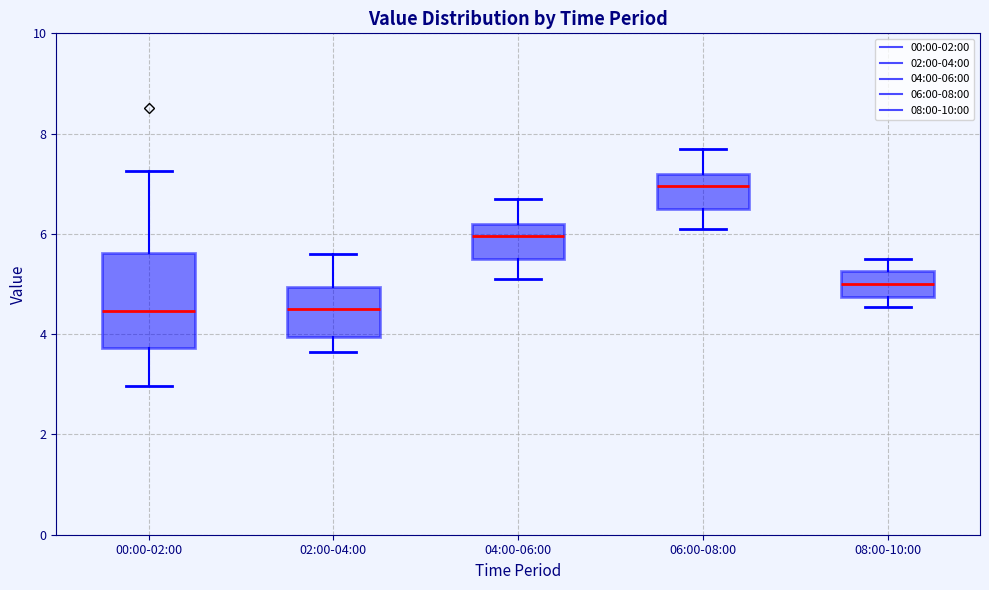

Reading left to right, transcribe this box plot: for each box, give where its median line is, the range the box spans, and where its two whiskers end, as read against the y-axis. The values are not printed on the chart, so give them approximately, as read against the axis.

00:00-02:00: median 4.4, box 3.8 to 5.6, whiskers 3.0 to 7.2
02:00-04:00: median 4.6, box 4.0 to 5.0, whiskers 3.6 to 5.6
04:00-06:00: median 6.0, box 5.6 to 6.2, whiskers 5.2 to 6.8
06:00-08:00: median 7.0, box 6.6 to 7.2, whiskers 6.2 to 7.8
08:00-10:00: median 5.0, box 4.8 to 5.2, whiskers 4.6 to 5.6